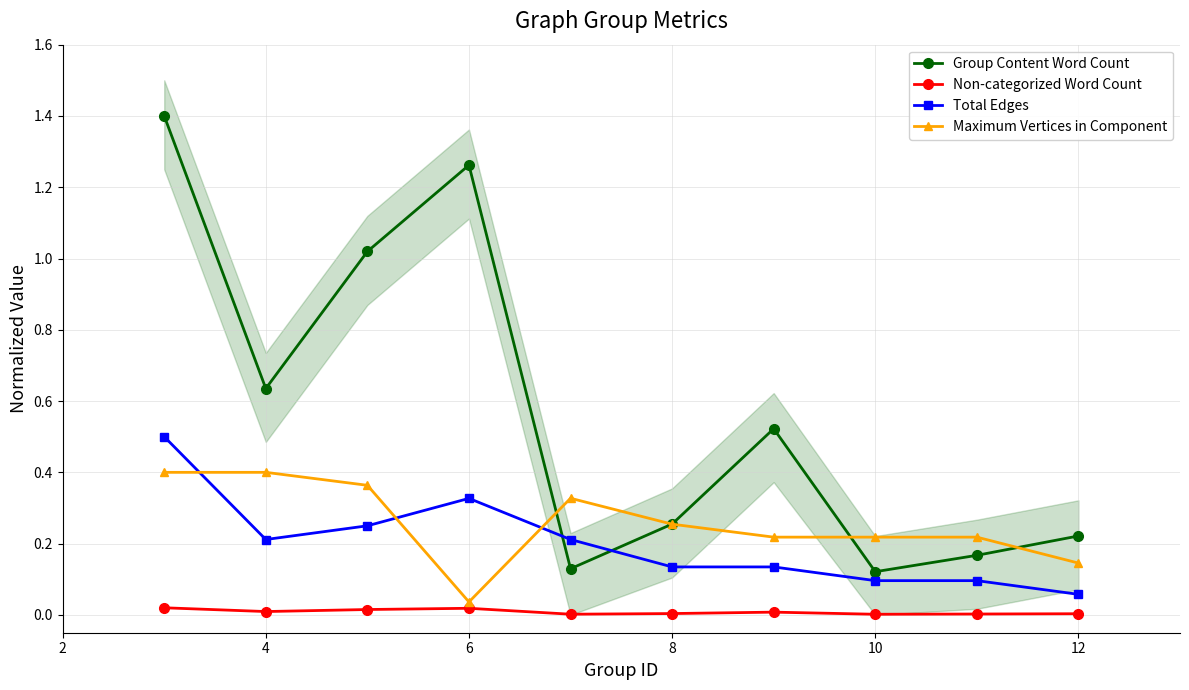

True or false: Non-categorized Word Count and Total Edges cross at least once.

False